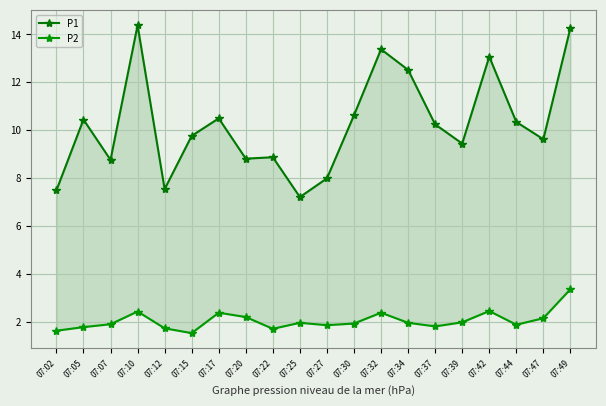

Reading right to left, transcribe all the data shown in this chart.

P1: 07:49=14.3	07:47=9.6	07:44=10.3	07:42=13.1	07:39=9.4	07:37=10.2	07:34=12.5	07:32=13.4	07:30=10.6	07:27=8.0	07:25=7.2	07:22=8.9	07:20=8.8	07:17=10.5	07:15=9.8	07:12=7.5	07:10=14.4	07:07=8.8	07:05=10.4	07:02=7.5
P2: 07:49=3.4	07:47=2.2	07:44=1.9	07:42=2.5	07:39=2.0	07:37=1.8	07:34=2.0	07:32=2.4	07:30=1.9	07:27=1.9	07:25=2.0	07:22=1.7	07:20=2.2	07:17=2.4	07:15=1.6	07:12=1.8	07:10=2.5	07:07=1.9	07:05=1.8	07:02=1.6